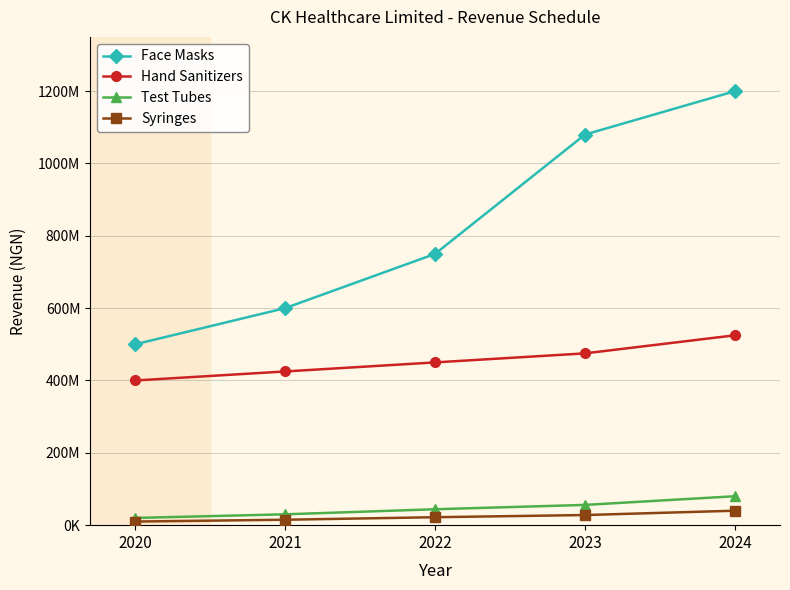

True or false: Hand Sanitizers has a value of 268995254 at 2020.

False